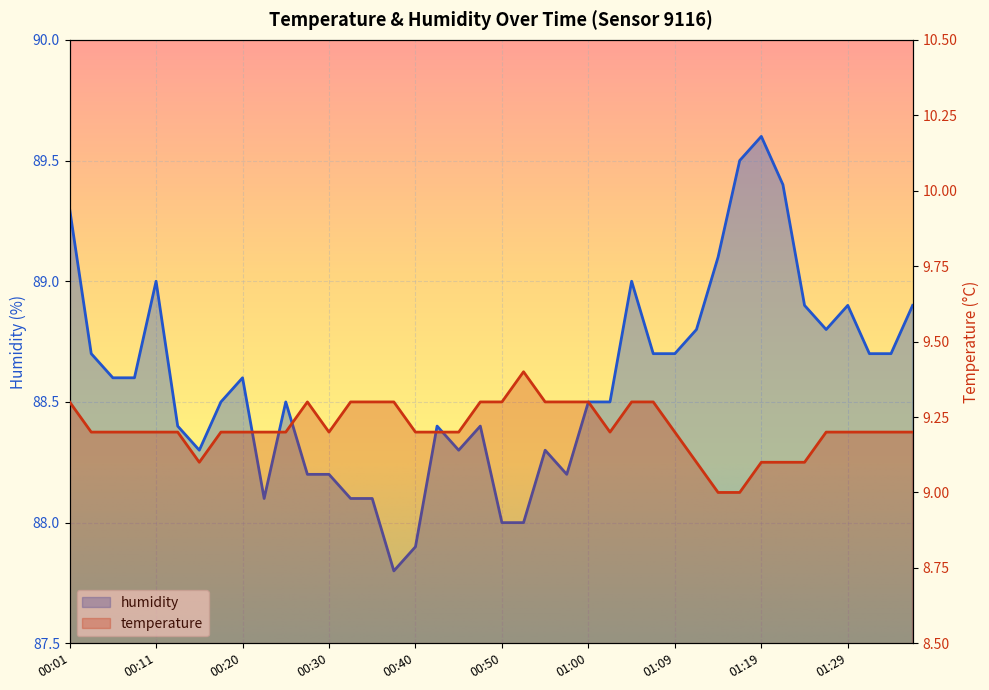

How many lines are shown in the chart?

2